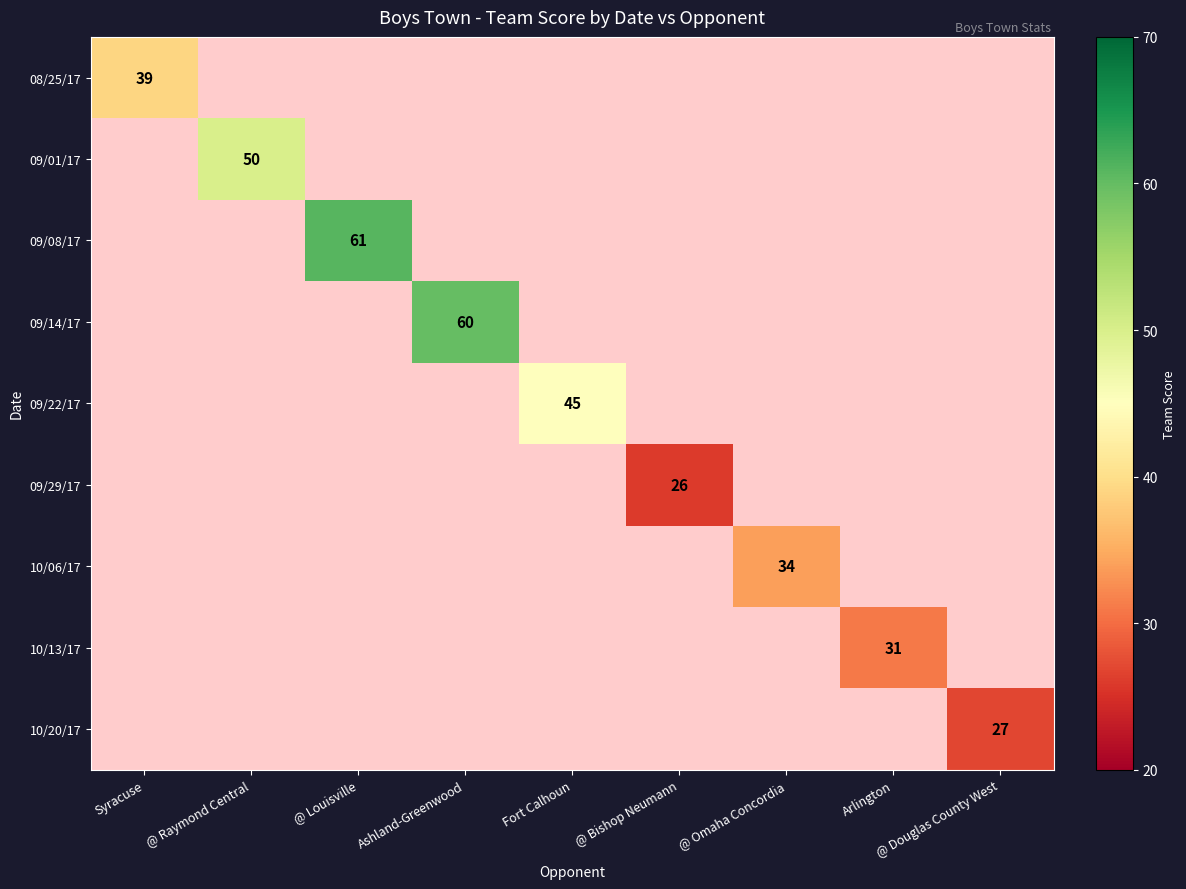

Is it true that 09/01/17 equals 12 at @ Raymond Central?

False